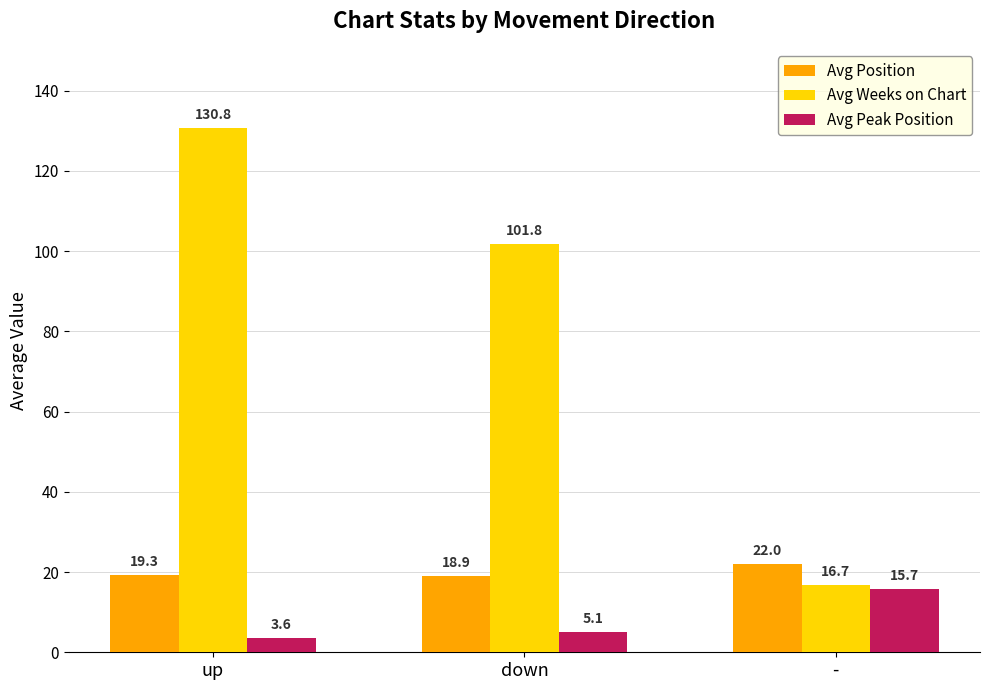

At which category is the sum across all series the highest?

up